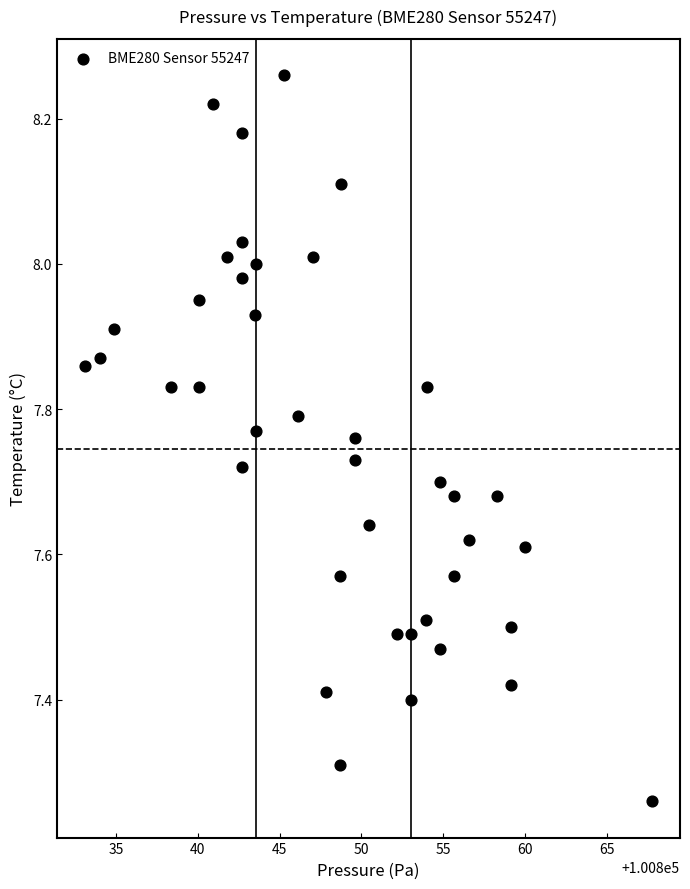

What is the range of X values (max minus min)?

34.6